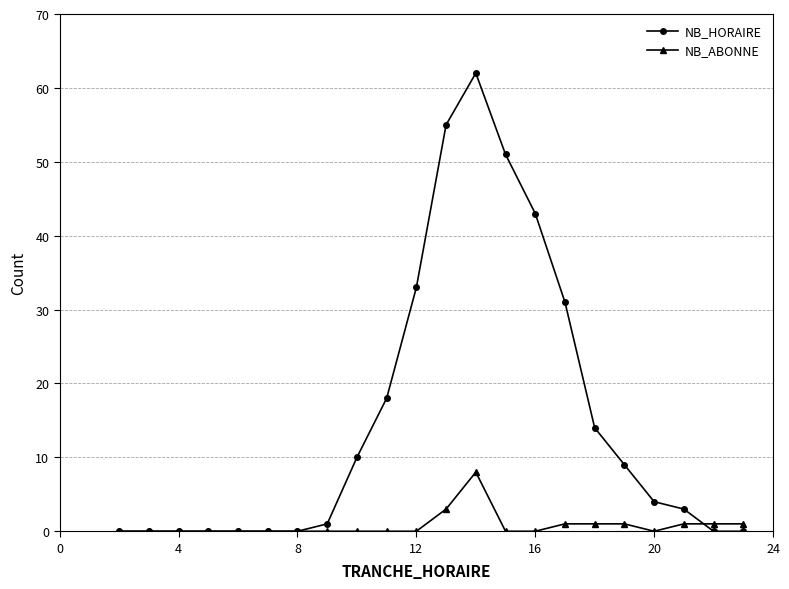

Does the chart have visible grid lines?

Yes